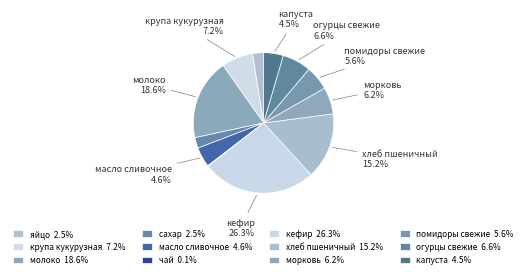

Combined, what portion of the pie is кефир and хлеб пшеничный?

41.5%